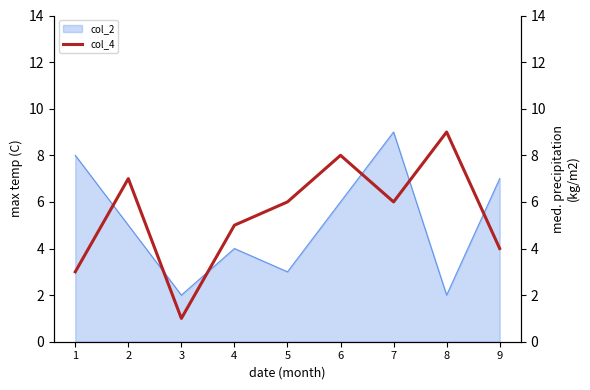

What is the sum of all values?

49